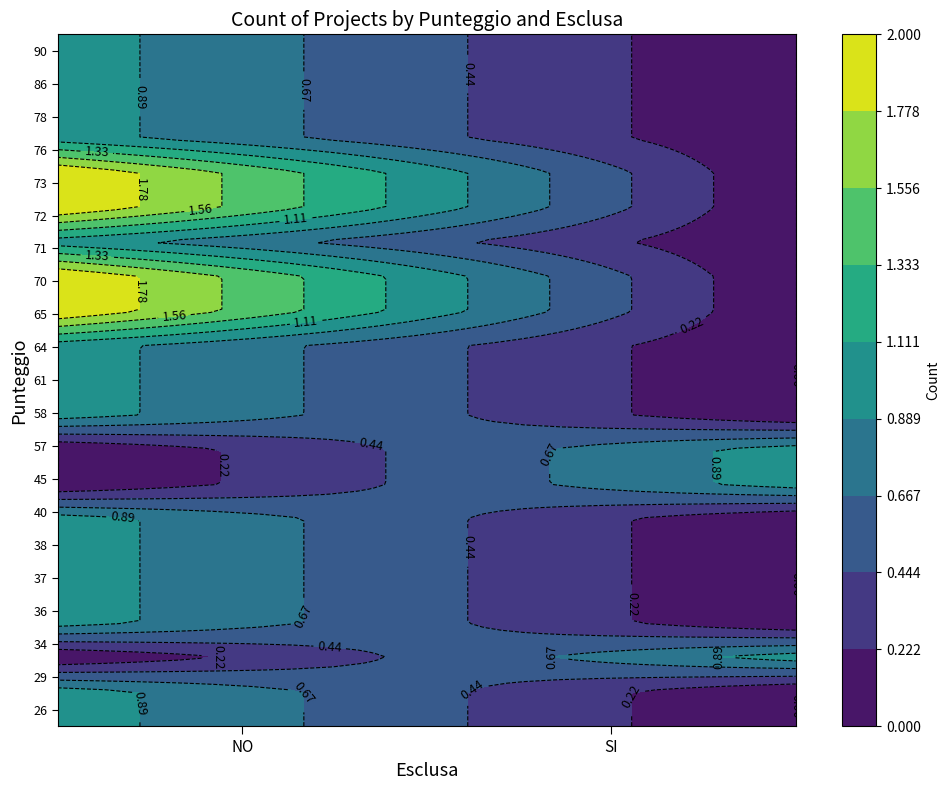

Rank the categories by 45 value from lowest to highest.

NO, SI